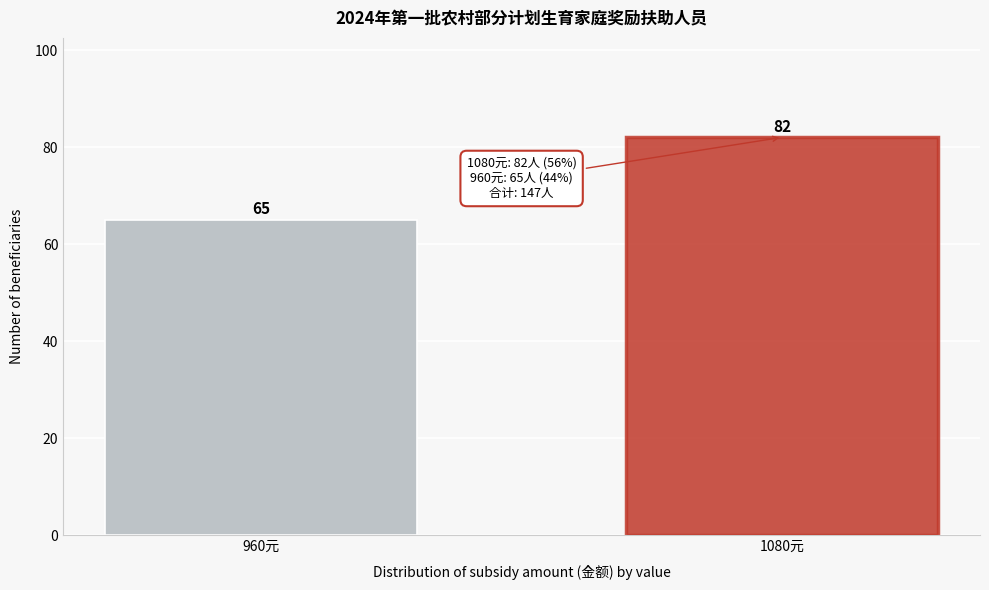

Reading left to right, what are all the values shown in this chart?

65	82